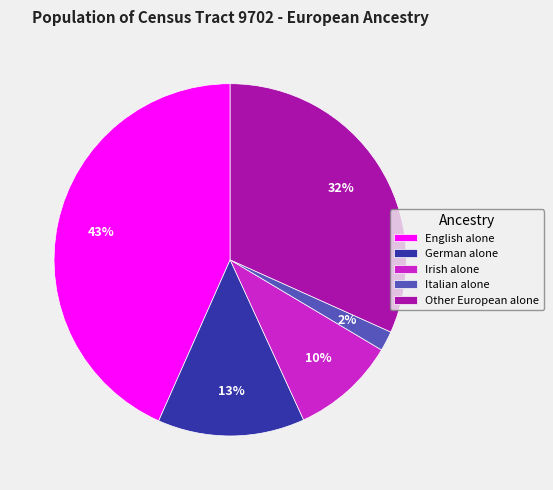

What is the smallest slice in the pie chart?

Italian alone